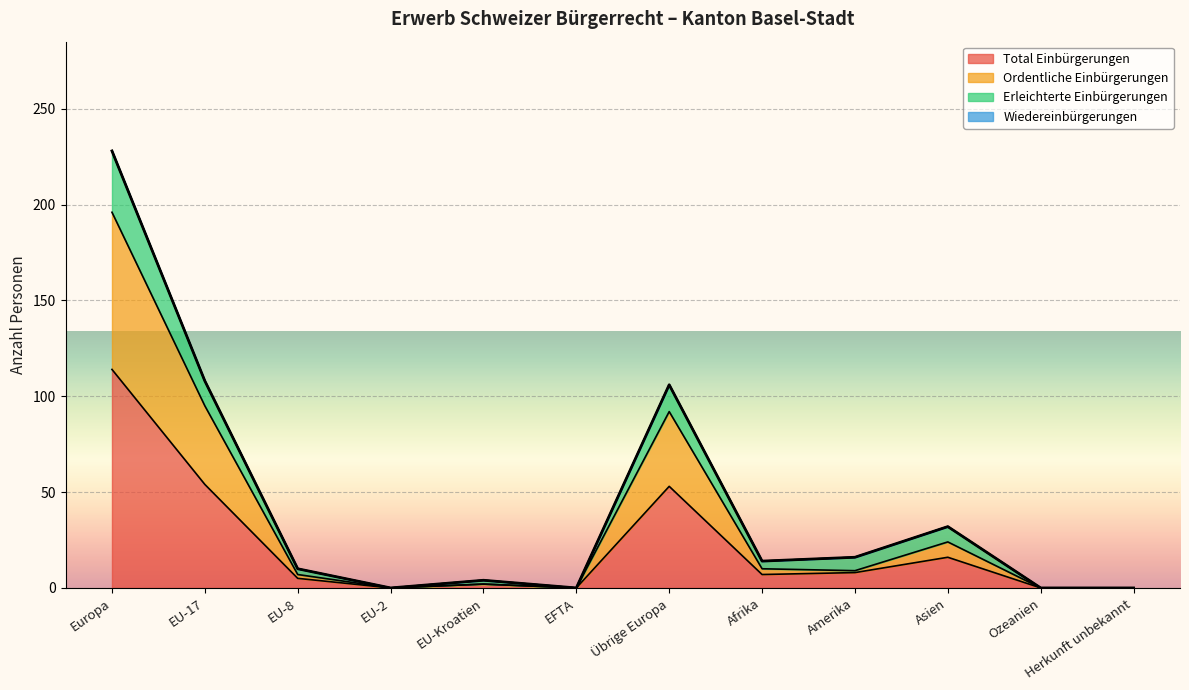

Does the chart display data point markers on the line(s)?

No